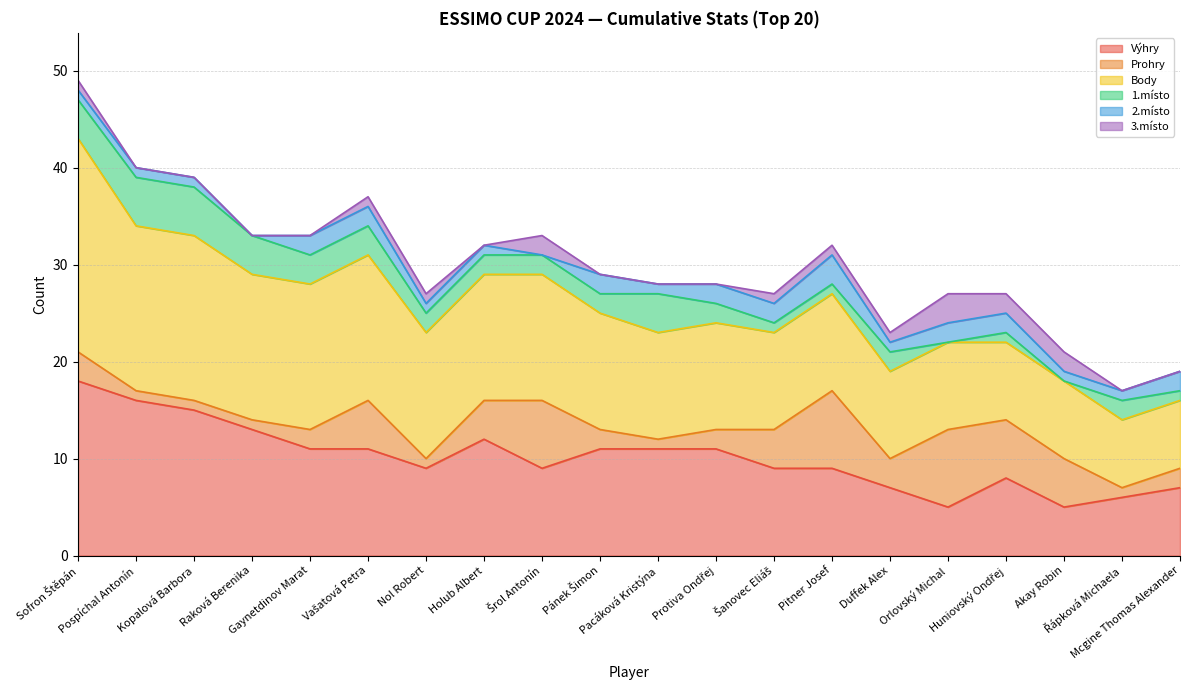

Reading left to right, transcribe all the data shown in this chart.

Výhry: Sofron Štěpán=18	Pospíchal Antonín=16	Kopalová Barbora=15	Raková Berenika=13	Gaynetdinov Marat=11	Vašatová Petra=11	Nol Robert=9	Holub Albert=12	Šrol Antonín=9	Pánek Šimon=11	Pacáková Kristýna=11	Protiva Ondřej=11	Šanovec Eliáš=9	Pitner Josef=9	Duffek Alex=7	Orlovský Michal=5	Huniovský Ondřej=8	Akay Robin=5	Řápková Michaela=6	Mcgine Thomas Alexander=7
Prohry: Sofron Štěpán=3	Pospíchal Antonín=1	Kopalová Barbora=1	Raková Berenika=1	Gaynetdinov Marat=2	Vašatová Petra=5	Nol Robert=1	Holub Albert=4	Šrol Antonín=7	Pánek Šimon=2	Pacáková Kristýna=1	Protiva Ondřej=2	Šanovec Eliáš=4	Pitner Josef=8	Duffek Alex=3	Orlovský Michal=8	Huniovský Ondřej=6	Akay Robin=5	Řápková Michaela=1	Mcgine Thomas Alexander=2
Body: Sofron Štěpán=22	Pospíchal Antonín=17	Kopalová Barbora=17	Raková Berenika=15	Gaynetdinov Marat=15	Vašatová Petra=15	Nol Robert=13	Holub Albert=13	Šrol Antonín=13	Pánek Šimon=12	Pacáková Kristýna=11	Protiva Ondřej=11	Šanovec Eliáš=10	Pitner Josef=10	Duffek Alex=9	Orlovský Michal=9	Huniovský Ondřej=8	Akay Robin=8	Řápková Michaela=7	Mcgine Thomas Alexander=7
1.místo: Sofron Štěpán=4	Pospíchal Antonín=5	Kopalová Barbora=5	Raková Berenika=4	Gaynetdinov Marat=3	Vašatová Petra=3	Nol Robert=2	Holub Albert=2	Šrol Antonín=2	Pánek Šimon=2	Pacáková Kristýna=4	Protiva Ondřej=2	Šanovec Eliáš=1	Pitner Josef=1	Duffek Alex=2	Orlovský Michal=0	Huniovský Ondřej=1	Akay Robin=0	Řápková Michaela=2	Mcgine Thomas Alexander=1
2.místo: Sofron Štěpán=1	Pospíchal Antonín=1	Kopalová Barbora=1	Raková Berenika=0	Gaynetdinov Marat=2	Vašatová Petra=2	Nol Robert=1	Holub Albert=1	Šrol Antonín=0	Pánek Šimon=2	Pacáková Kristýna=1	Protiva Ondřej=2	Šanovec Eliáš=2	Pitner Josef=3	Duffek Alex=1	Orlovský Michal=2	Huniovský Ondřej=2	Akay Robin=1	Řápková Michaela=1	Mcgine Thomas Alexander=2
3.místo: Sofron Štěpán=1	Pospíchal Antonín=0	Kopalová Barbora=0	Raková Berenika=0	Gaynetdinov Marat=0	Vašatová Petra=1	Nol Robert=1	Holub Albert=0	Šrol Antonín=2	Pánek Šimon=0	Pacáková Kristýna=0	Protiva Ondřej=0	Šanovec Eliáš=1	Pitner Josef=1	Duffek Alex=1	Orlovský Michal=3	Huniovský Ondřej=2	Akay Robin=2	Řápková Michaela=0	Mcgine Thomas Alexander=0